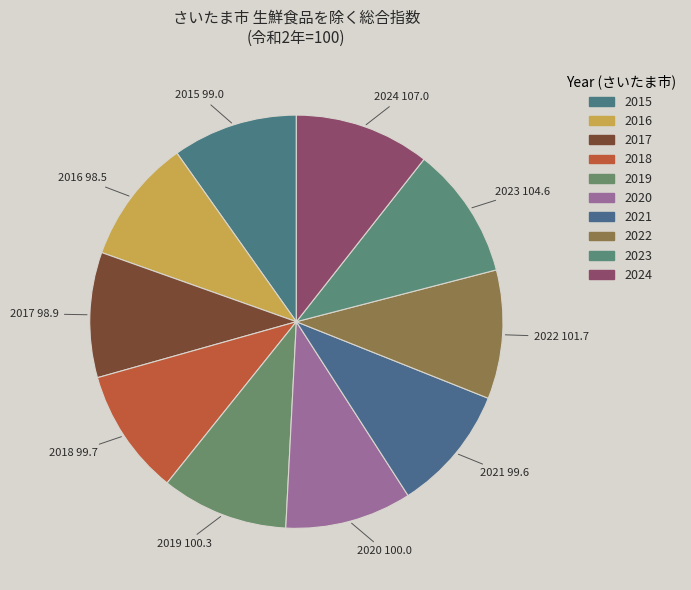

Count the number of slices in the pie.

10